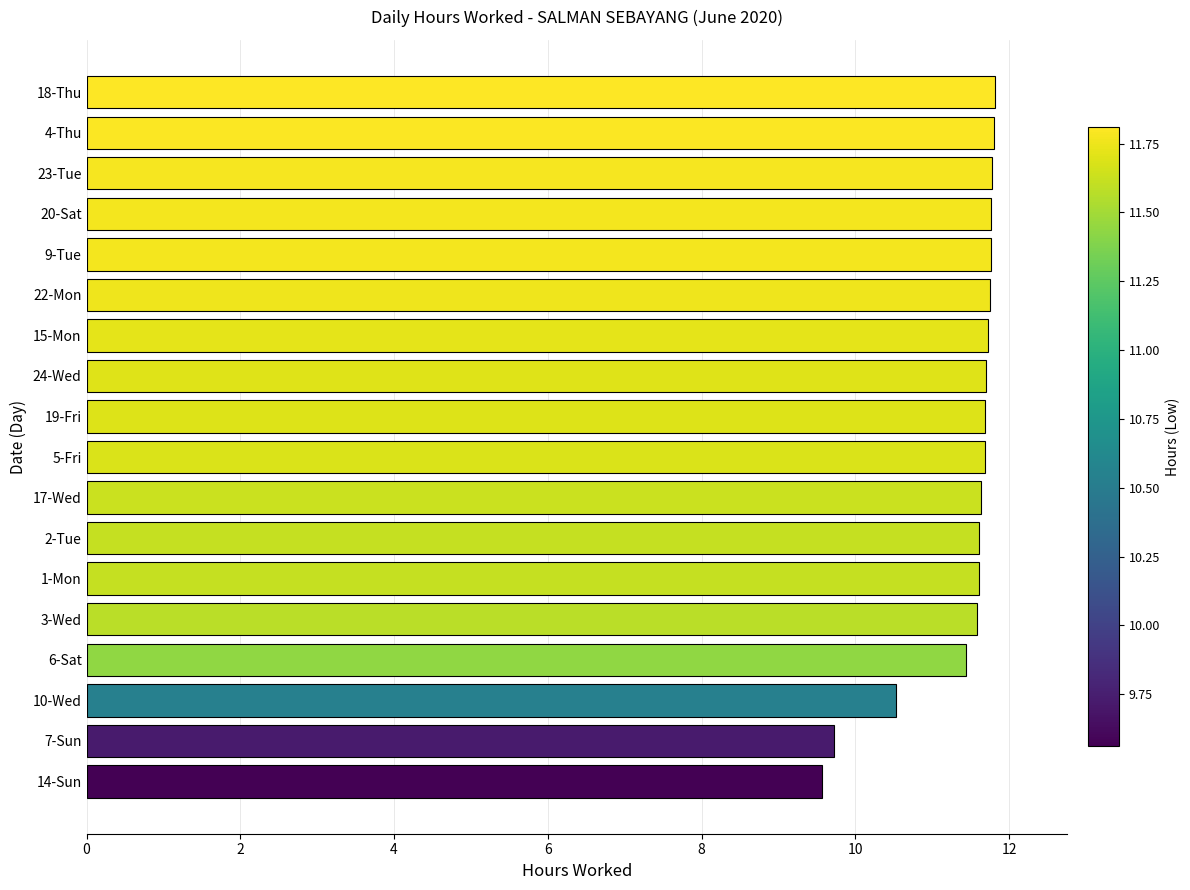

How many distinct data groups are displayed?

1